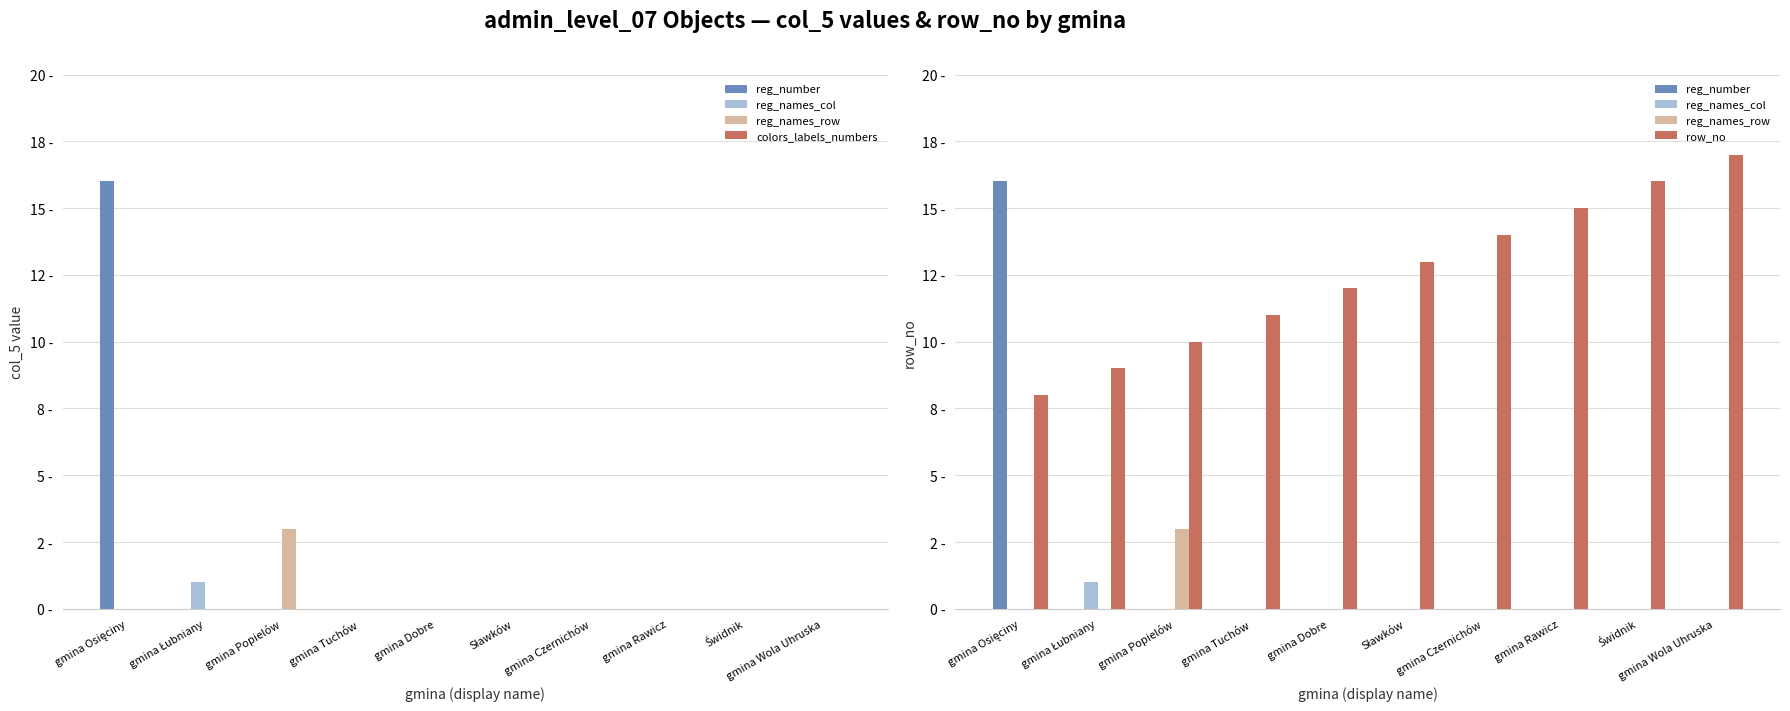

What position from the left is gmina Popielów?

3